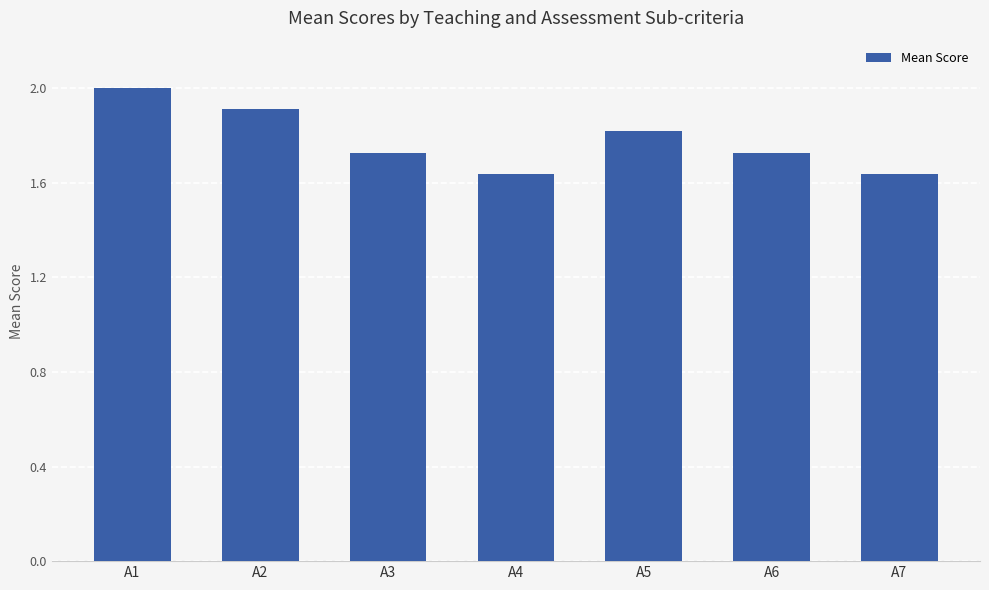

True or false: the data shows 1.8 at A5.

True